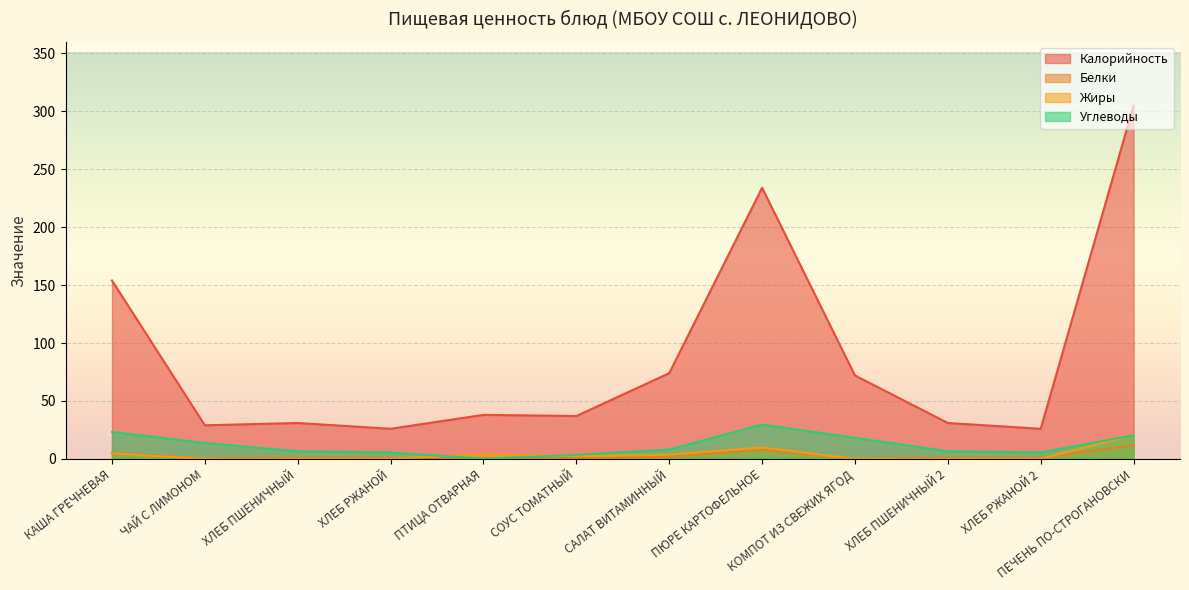

Reading left to right, transcribe all the data shown in this chart.

Калорийность: 154.0	29.0	31.0	26.0	38.0	37.0	74.0	234.0	72.0	31.0	26.0	305.0
Белки: 5.3	0.2	1.0	0.9	0.0	0.6	1.8	7.9	0.0	1.0	0.9	11.9
Жиры: 4.8	0.0	0.1	0.1	4.2	2.4	3.7	9.9	0.0	0.1	0.1	20.6
Углеводы: 23.3	13.7	6.6	5.6	0.2	3.5	8.1	29.6	18.2	6.6	5.6	20.4